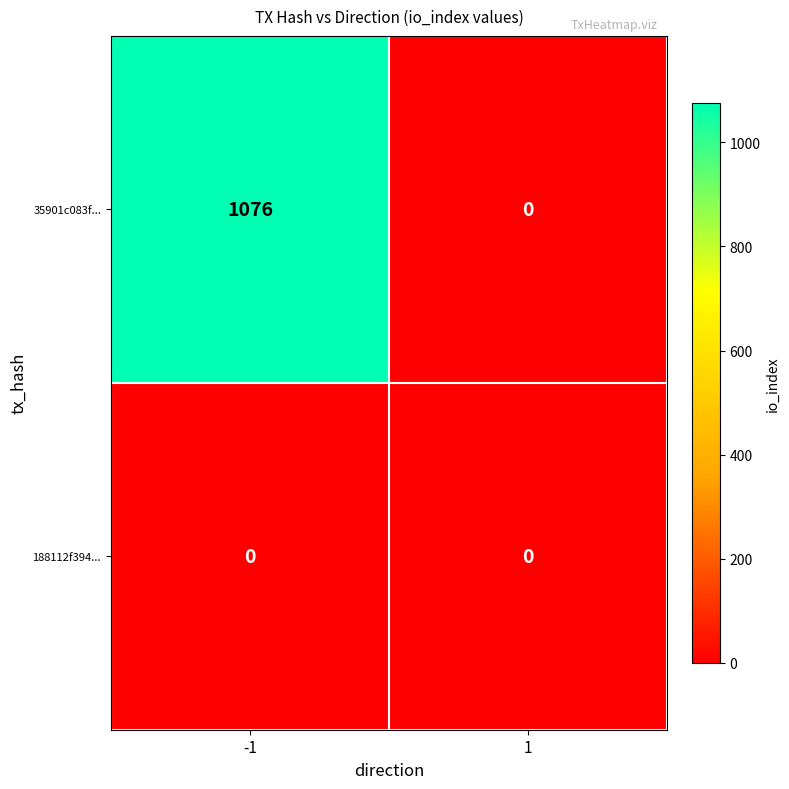

Reading left to right, extract all data points from this chart.

35901c083f...: -1=1076	1=0
188112f394...: -1=0	1=0